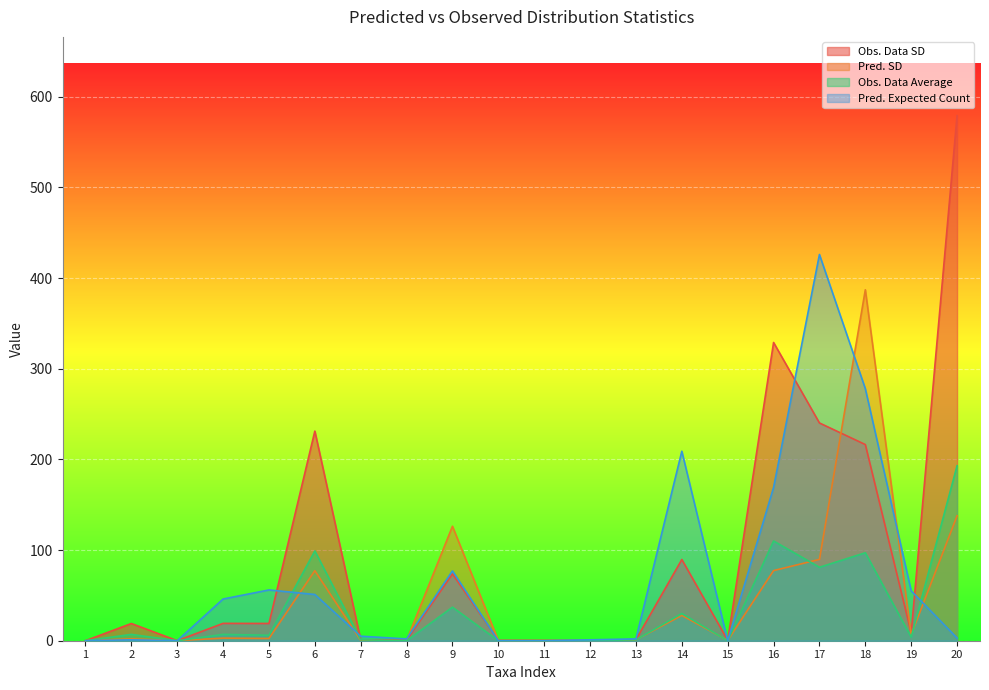

What is the total value across all series at 15?

0.8